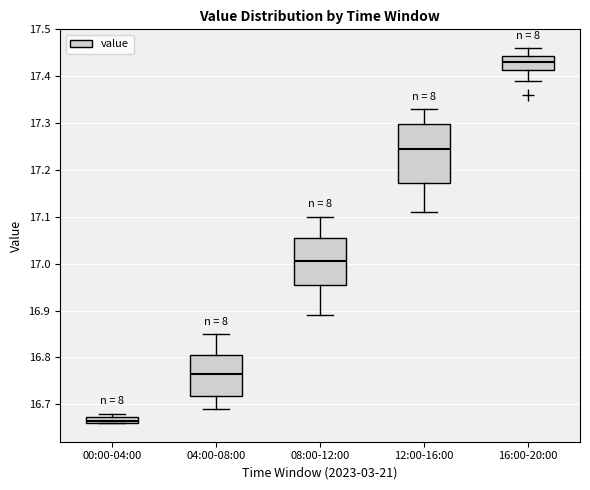

Which box has the highest median line?

16:00-20:00